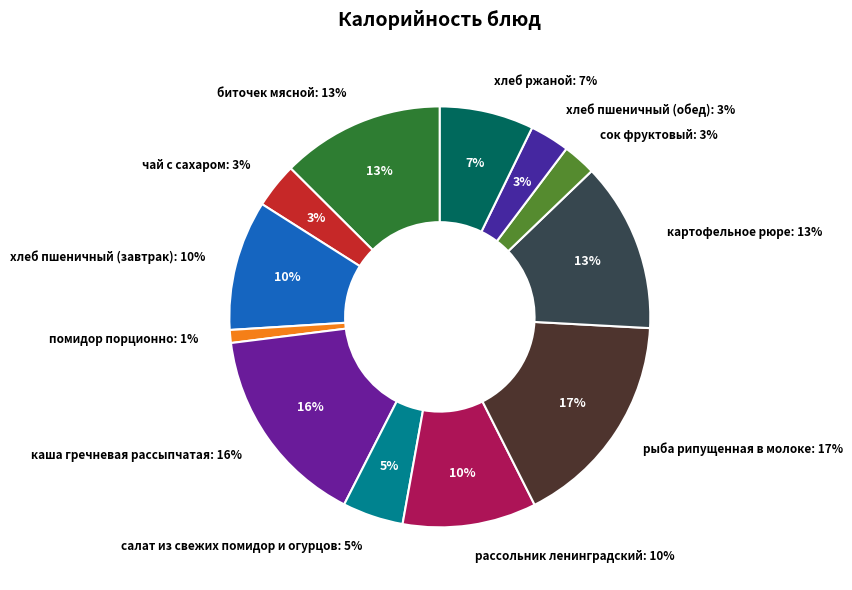

Is there any slice that represents more than half of the pie?

No